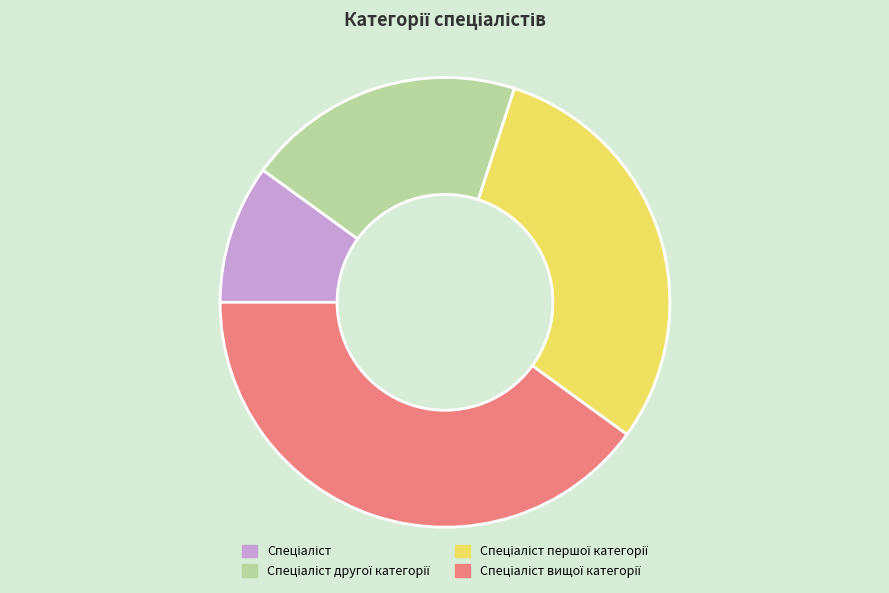

Is there a majority slice in this chart?

No